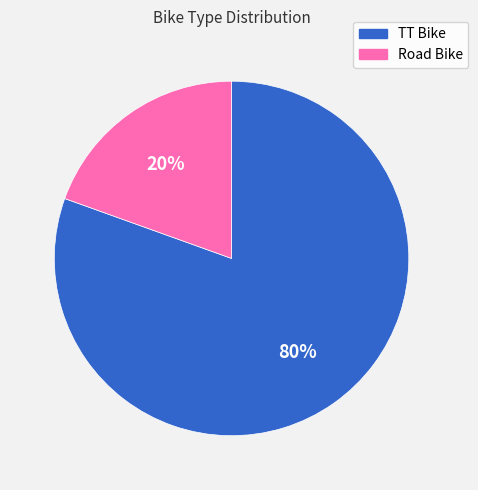

Which has a higher value, Road Bike or TT Bike?

TT Bike